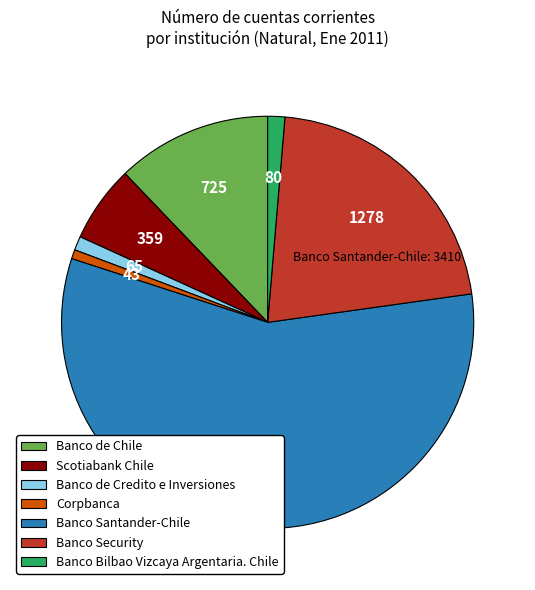

What is the ratio of the value at Corpbanca to the value at Banco de Credito e Inversiones?

0.7